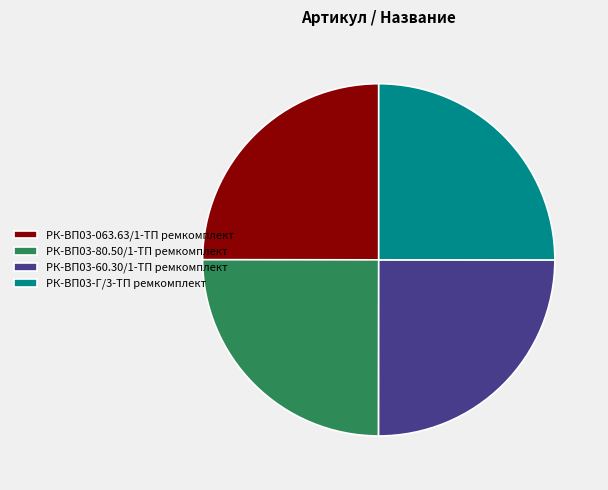

Count the number of slices in the pie.

4